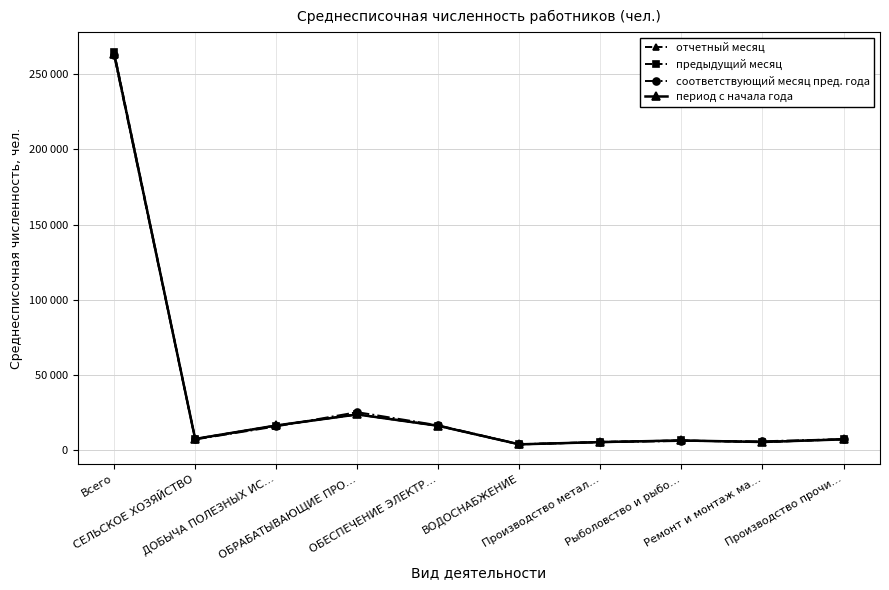

Is this an area chart (filled region under the line)?

No